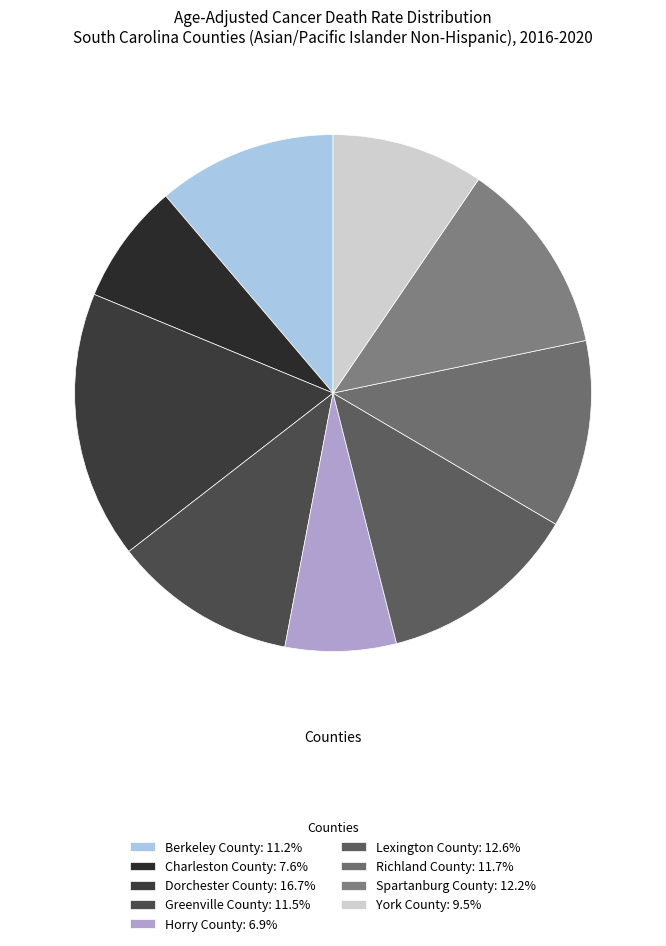

To the nearest percent, what is the combined percentage of Berkeley County and Greenville County?

23%